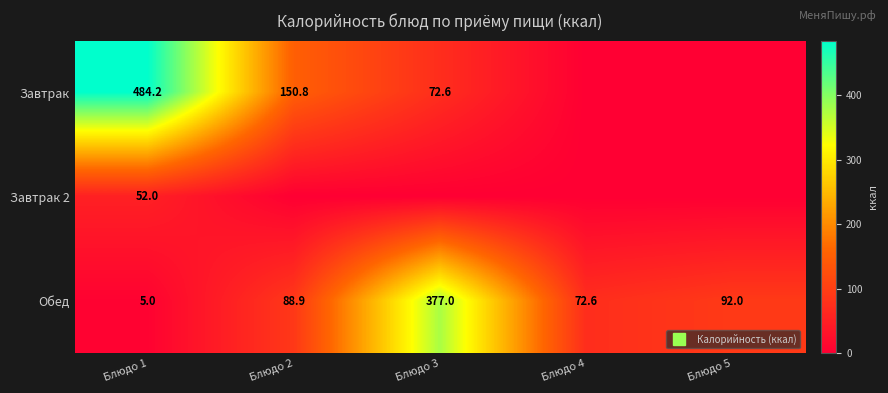

What value does the Обед series have at Блюдо 1?

5.0